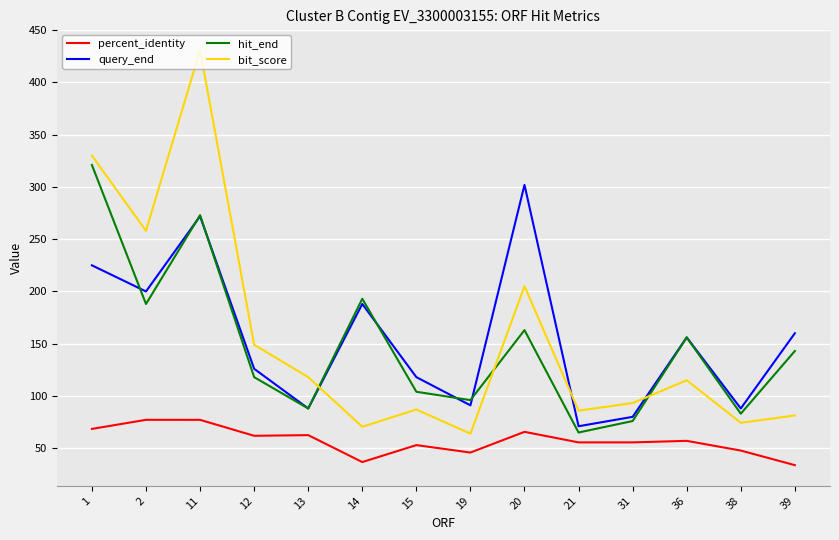

True or false: percent_identity and hit_end intersect in this chart.

False